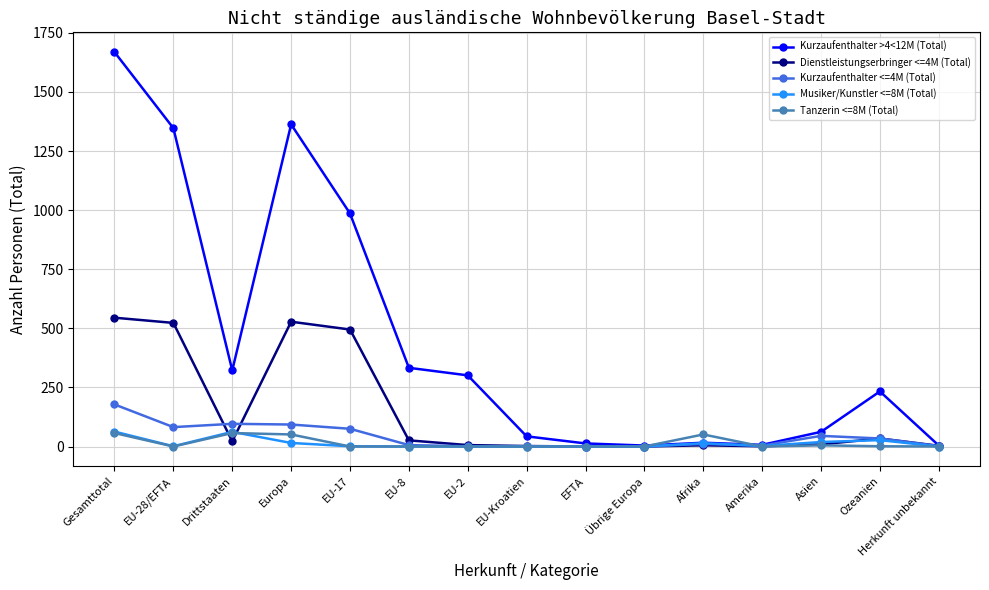

What is the sum of the Musiker/Kunstler <=8M (Total) values at Übrige Europa and Asien?

19